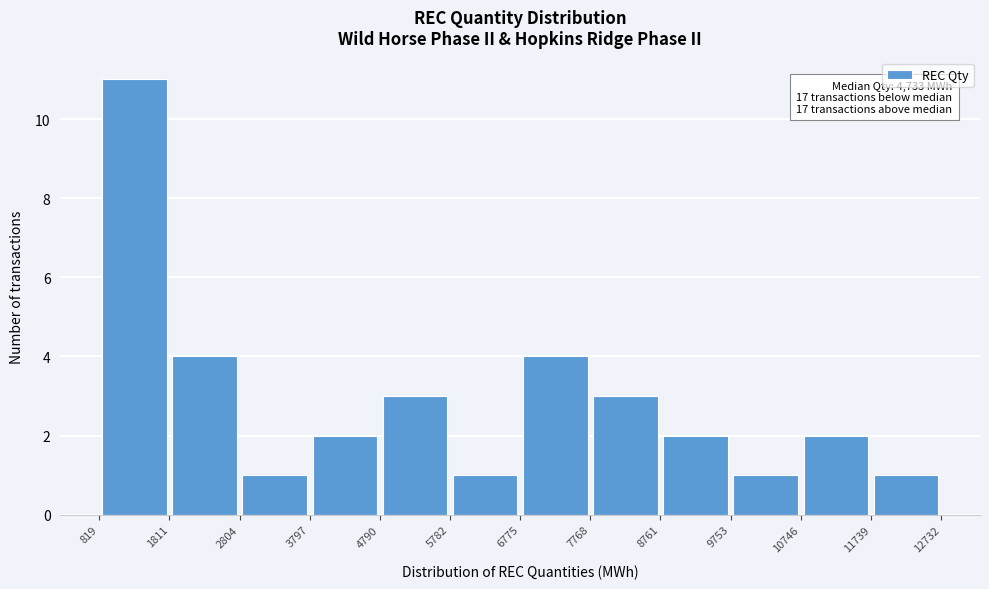

Over which range of the x-axis is the bar tallest?

819 to 1811